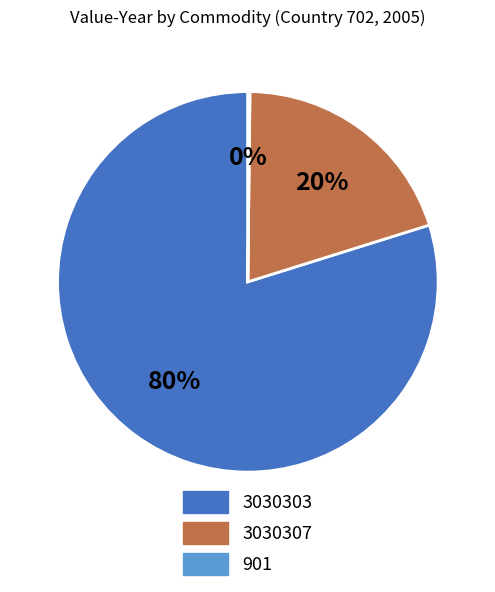

Do 3030307 and 3030303 together represent more than half of the pie?

Yes